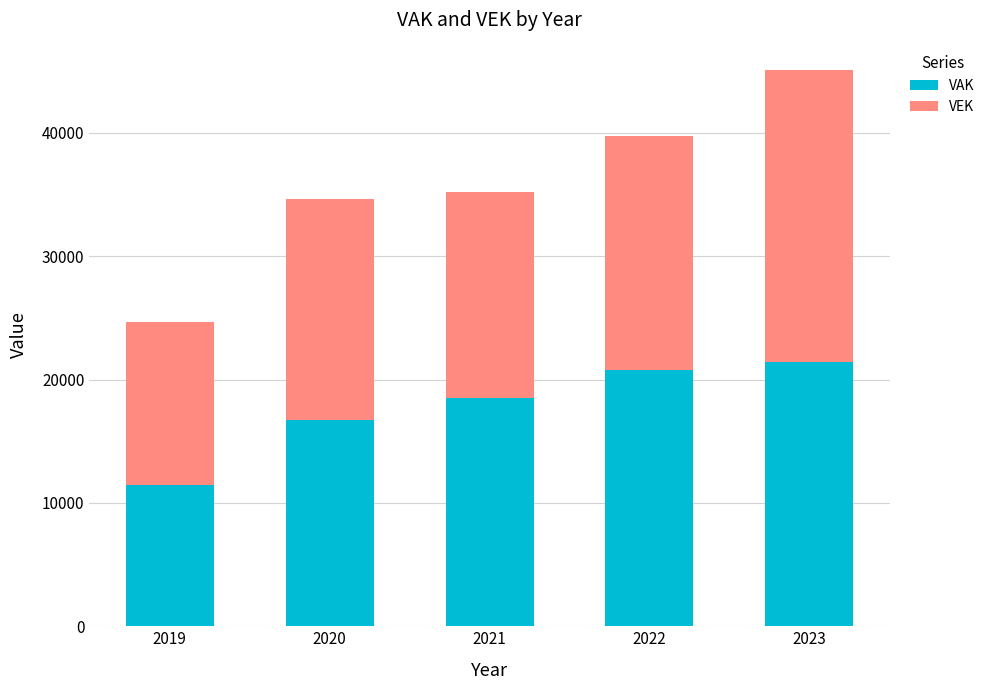

What is the approximate value of VAK at 2023, to the nearest 10?

21430